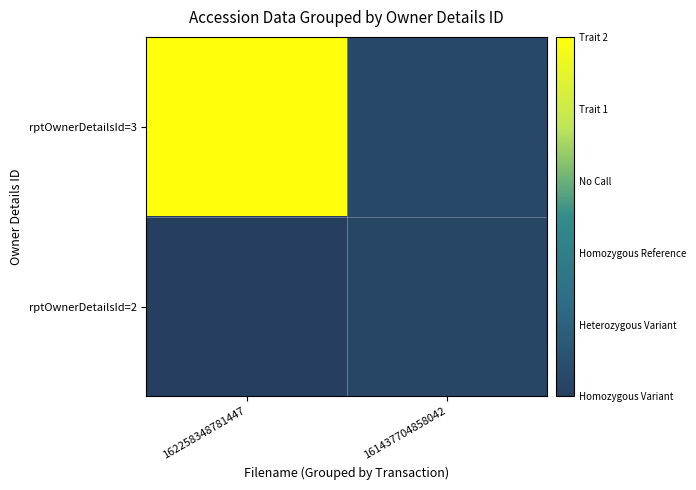

Which has a higher value, 161437704858042 or 162258348781447?

162258348781447